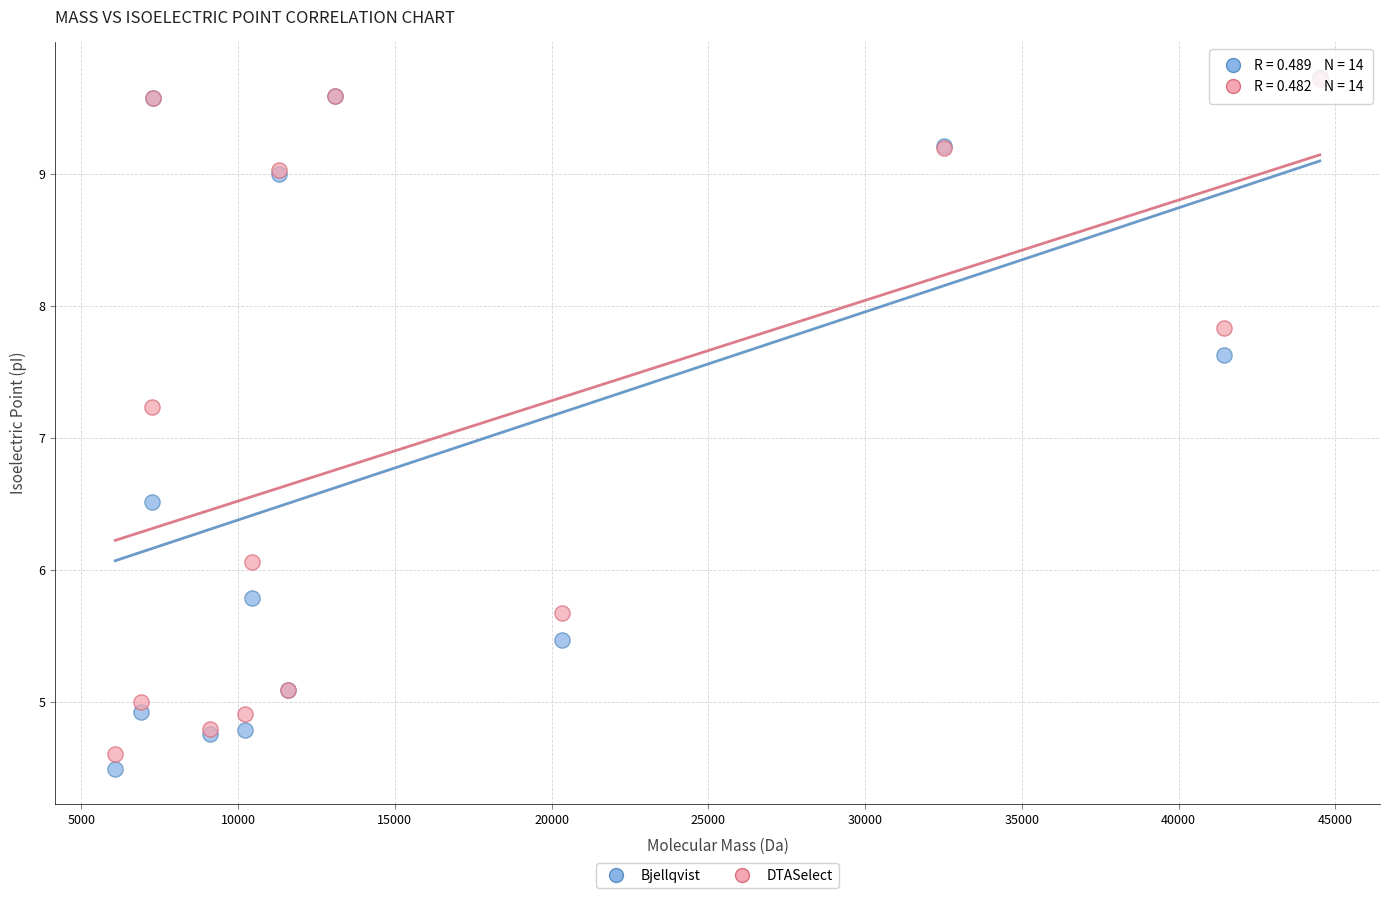

In the DTASelect series, what Y value is closest to 7?

7.2